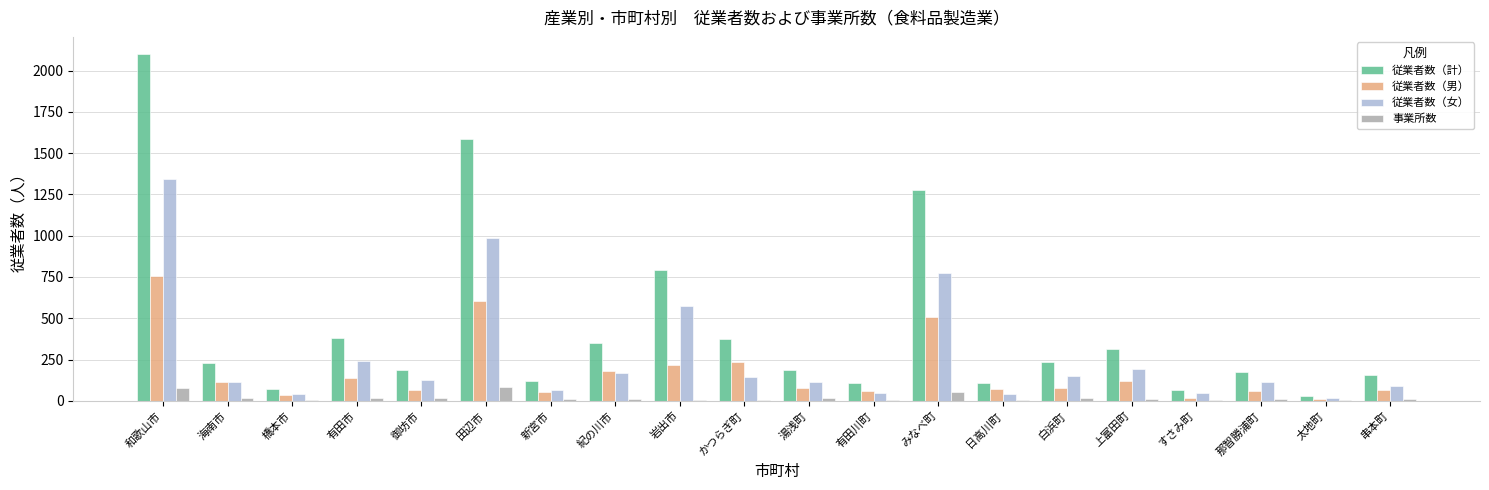

What is the sum of all 事業所数 values?

390